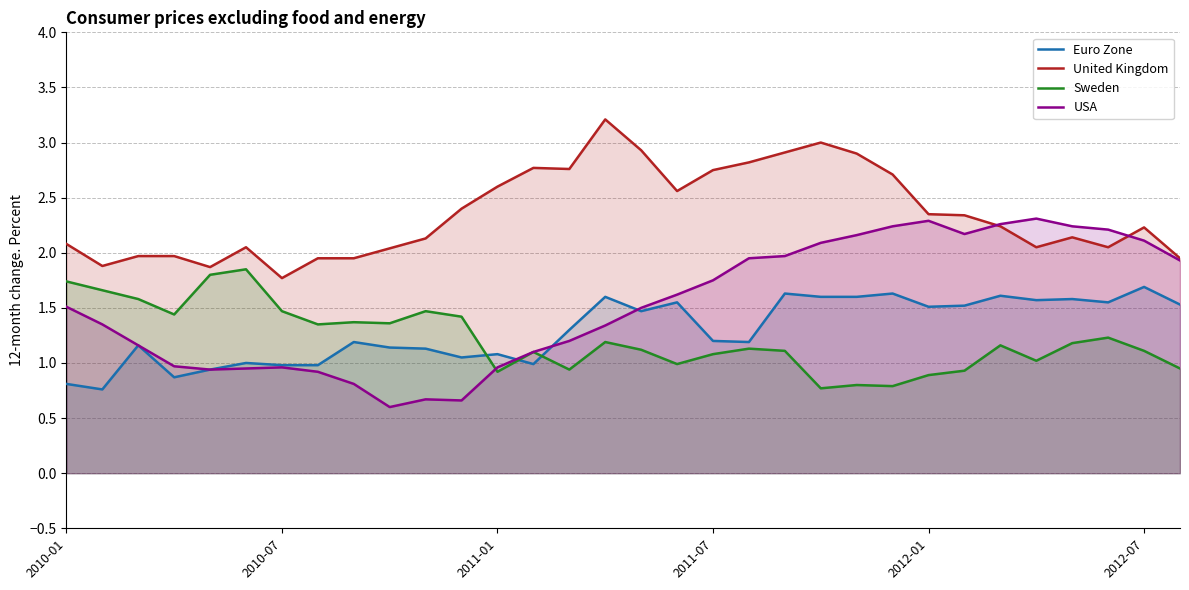

What is the minimum value for Sweden?

0.8